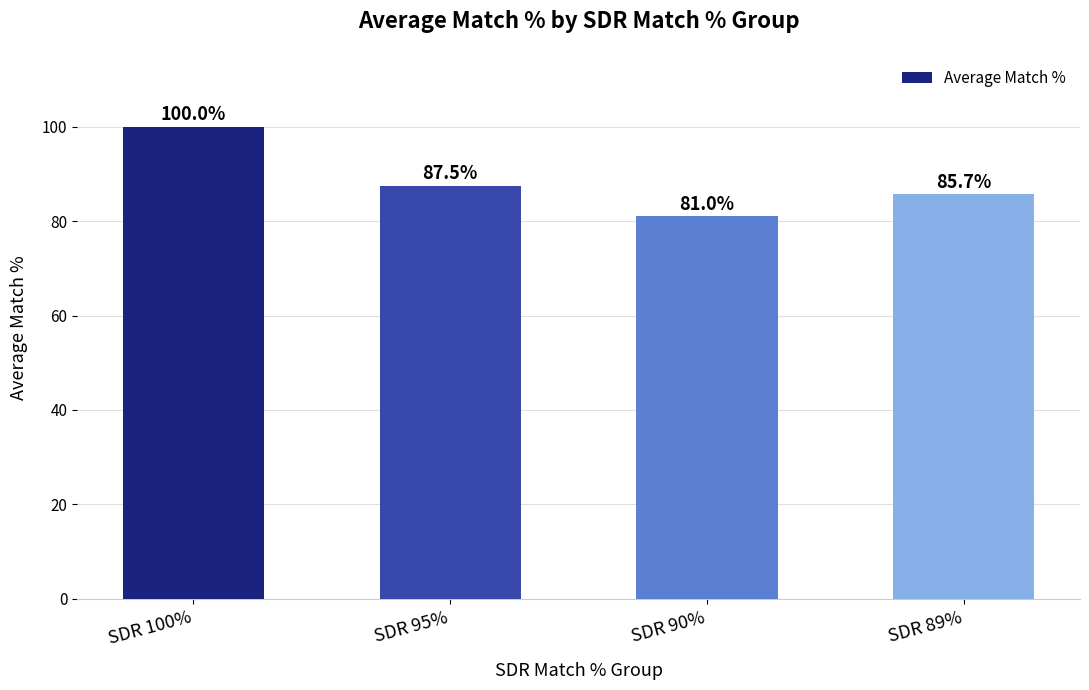

Where does the data first go above 87?

SDR 100%